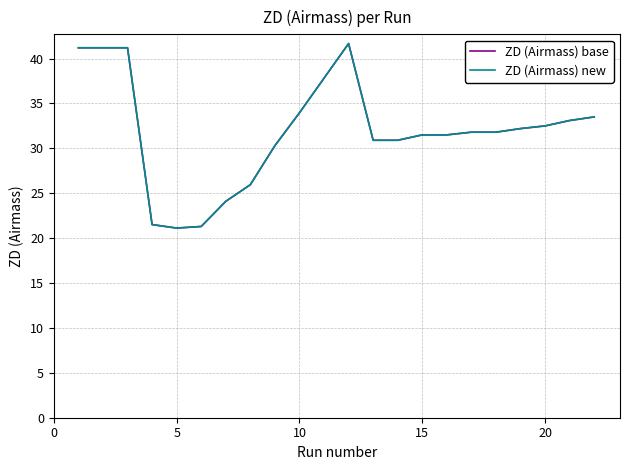

What is the maximum value shown in the chart?

41.7